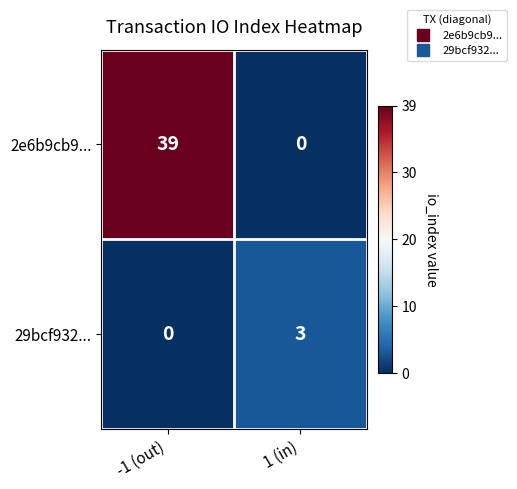

True or false: 2e6b9cb9... has a value of 39 at -1 (out).

True